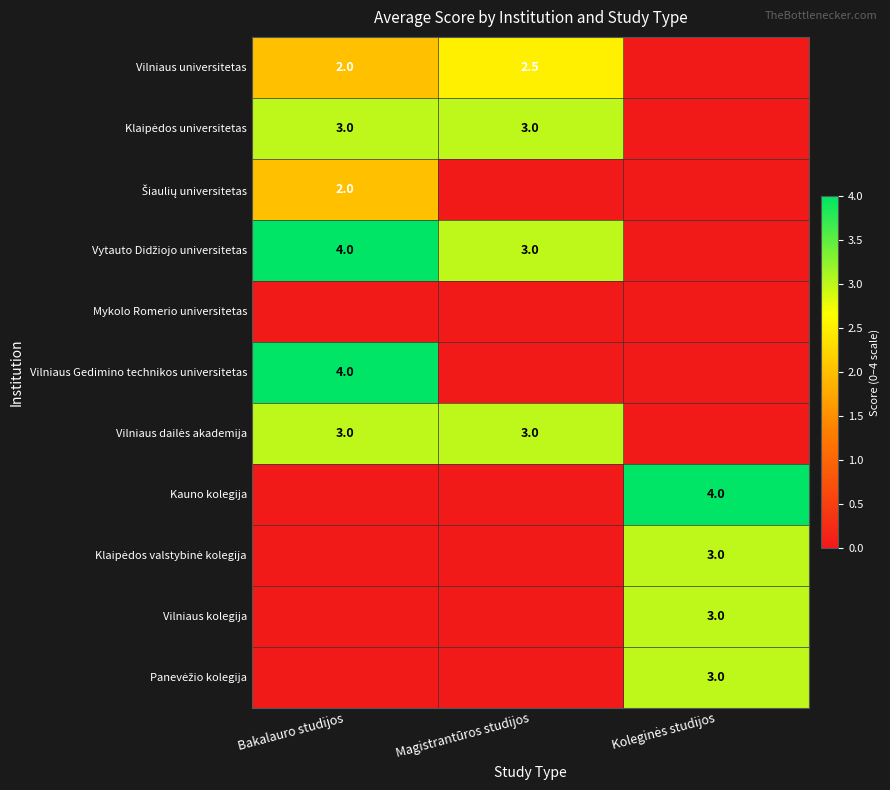

The value of Vytauto Didžiojo universitetas at Magistrantūros studijos is 3.0. True or false?

True